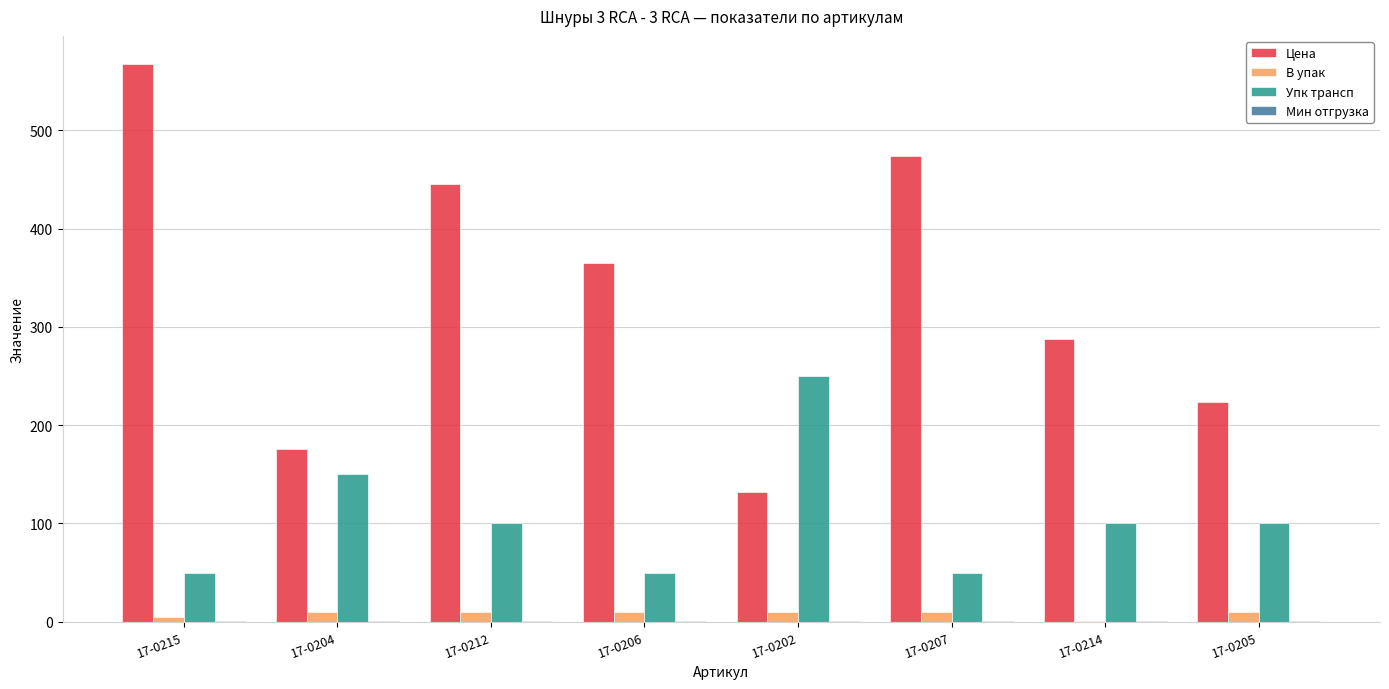

What is the maximum value shown in the chart?

567.7